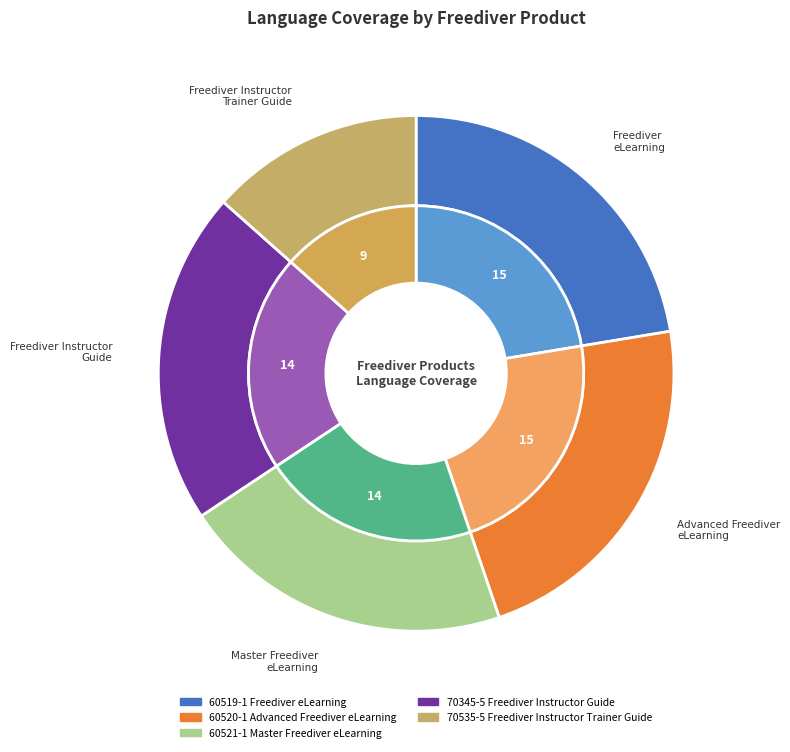

What percentage is the 60521-1 Master Freediver eLearning slice, to the nearest percent?

21%